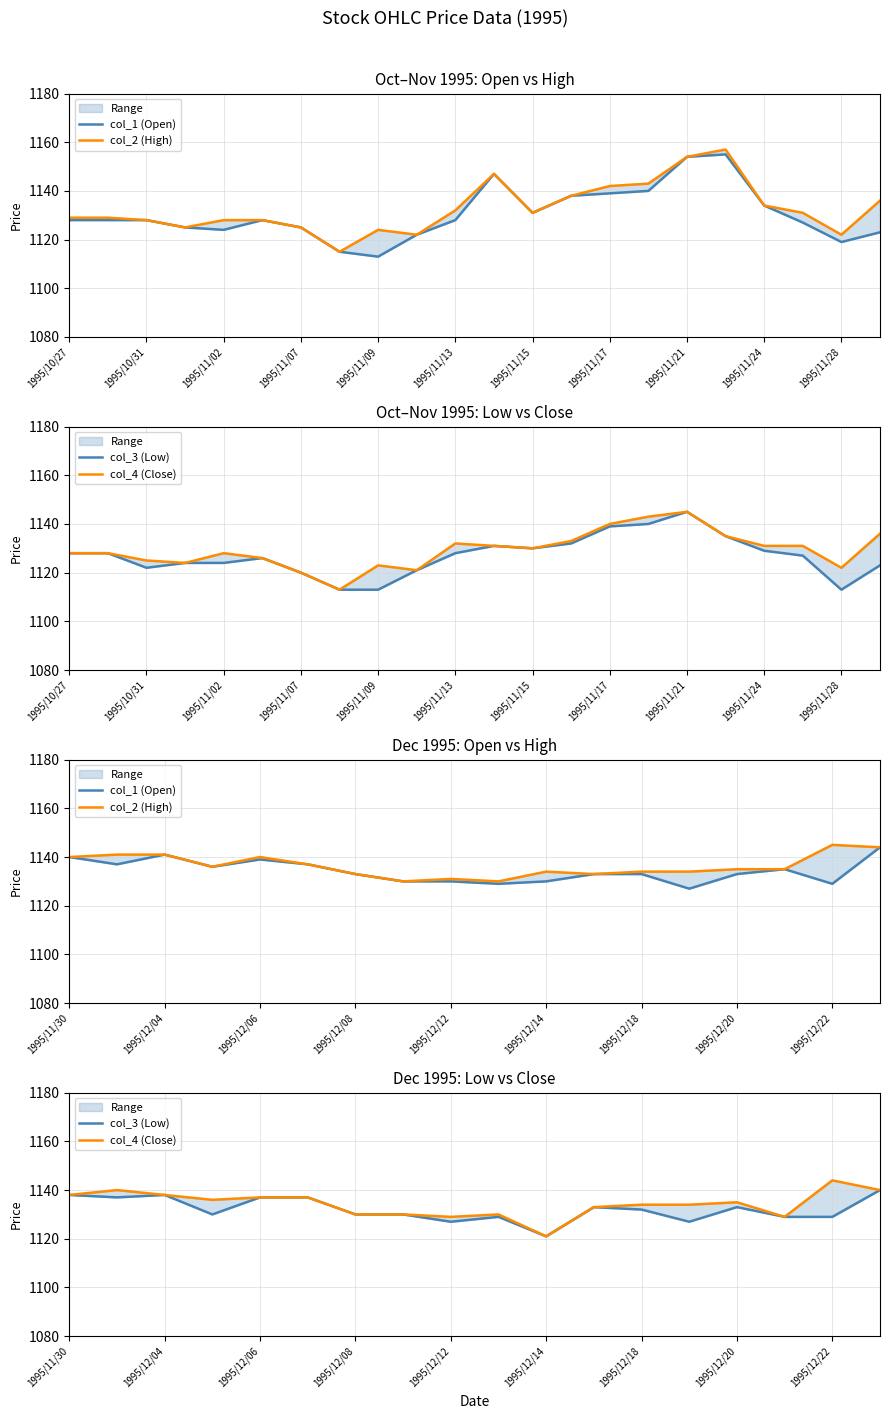

The value of col_4 (Close) at 1995/12/22 is 1144. True or false?

True